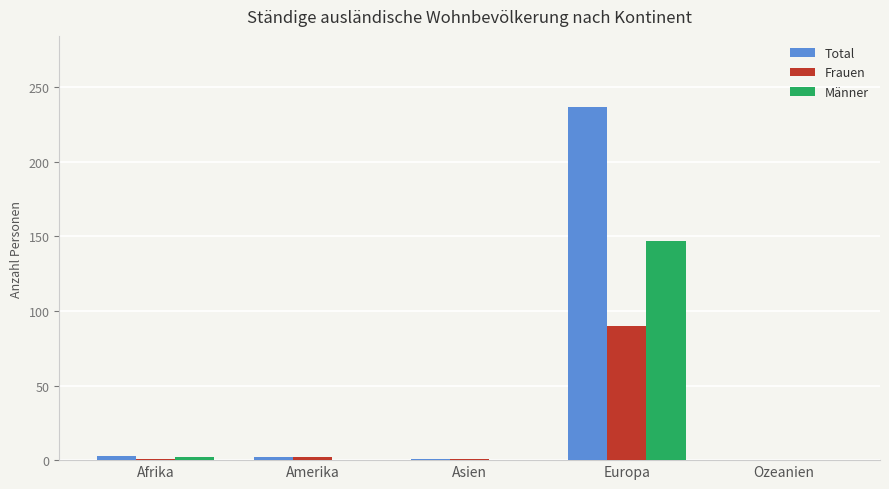

The value of Total at Asien is 1. True or false?

True